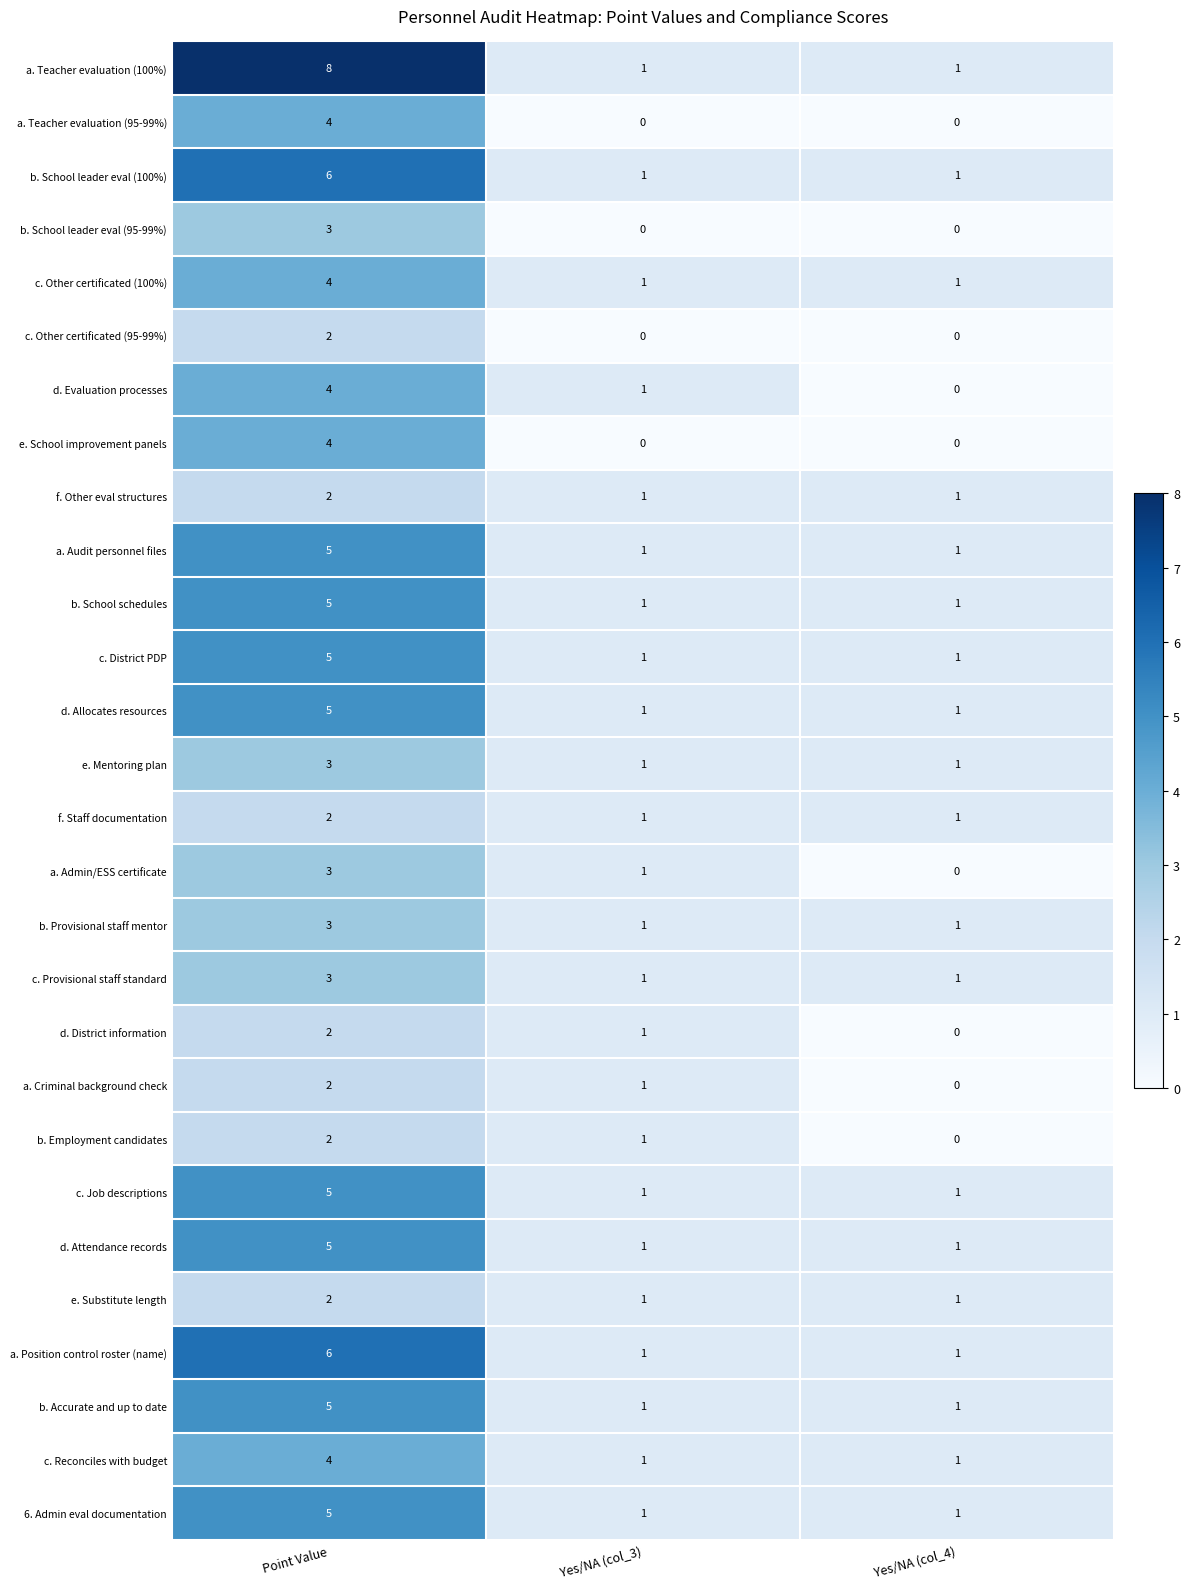

What is the difference between the maximum and second lowest values in the c. Other certificated (100%) series?

3